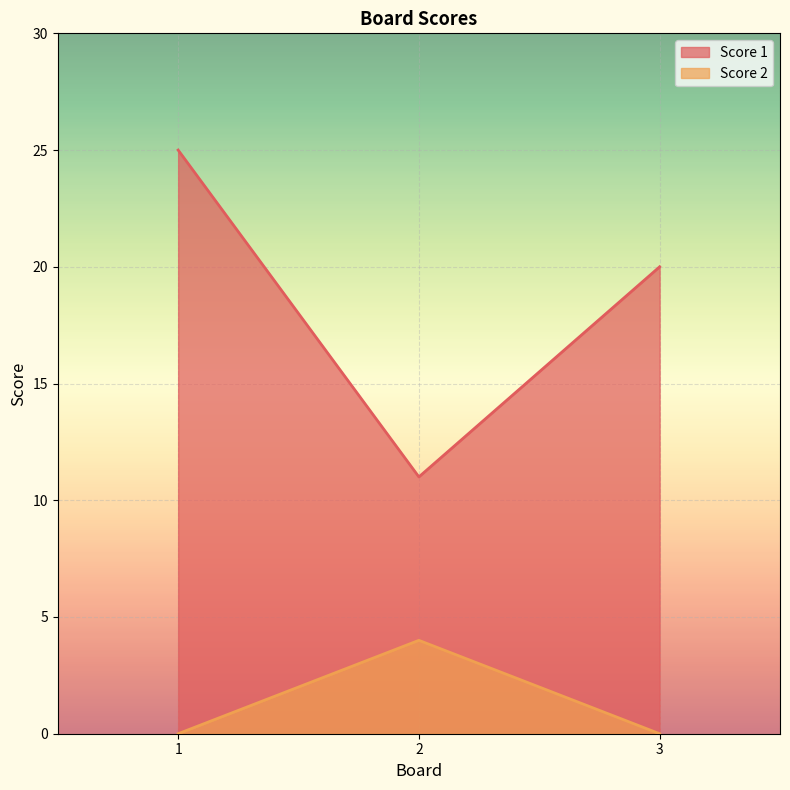

Where is Score 2 nearest to the value 2?

1